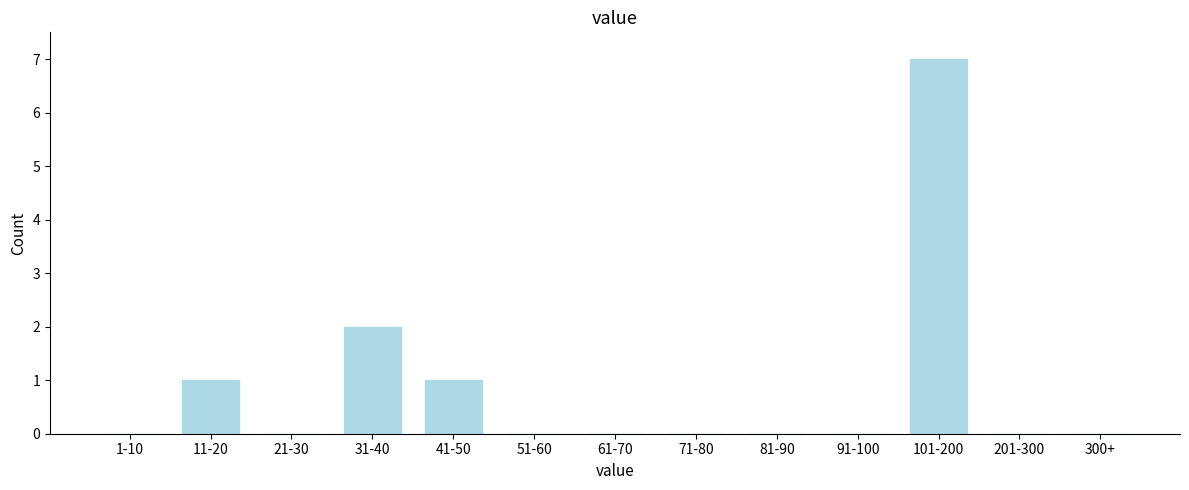

Reading right to left, transcribe all the data shown in this chart.

300+=0	201-300=0	101-200=7	91-100=0	81-90=0	71-80=0	61-70=0	51-60=0	41-50=1	31-40=2	21-30=0	11-20=1	1-10=0